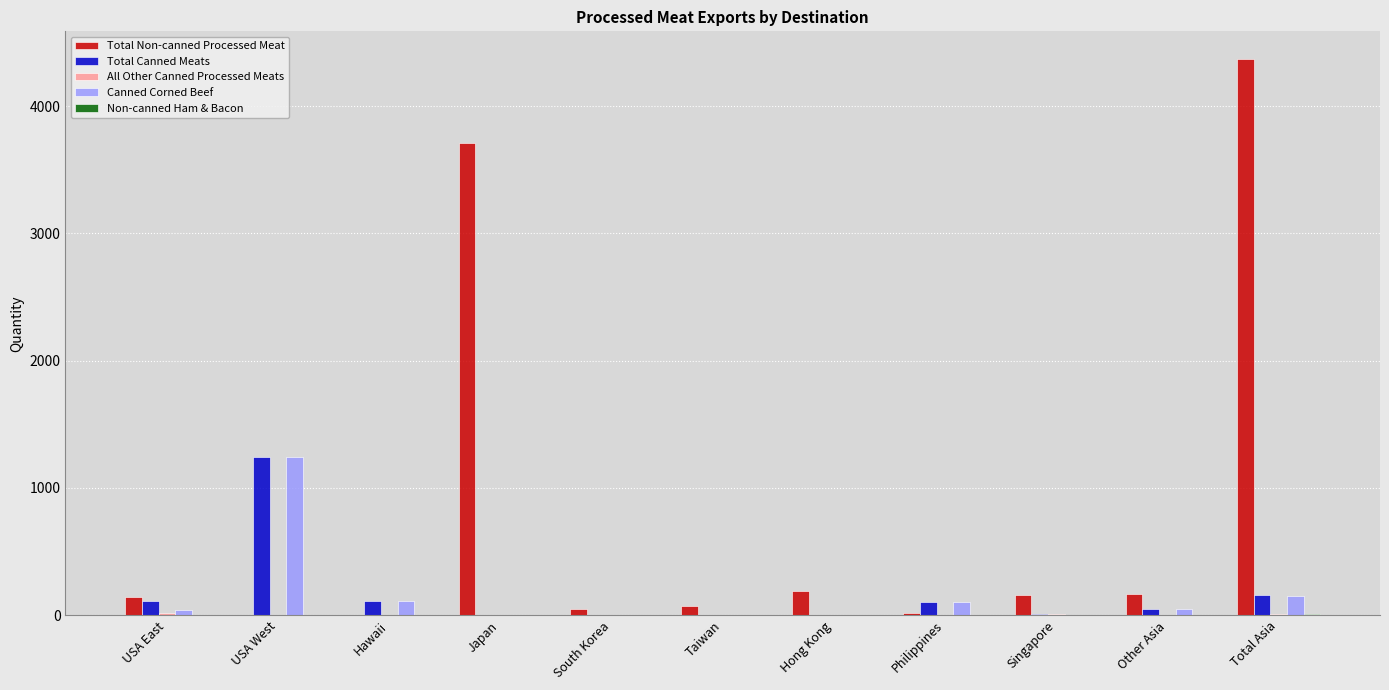

The value of Total Canned Meats at USA West is 1246.5. True or false?

True